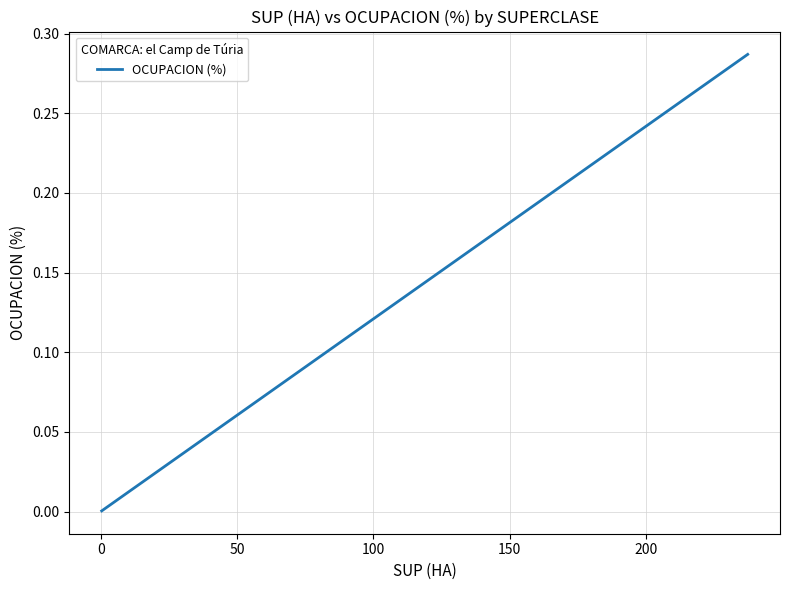

Reading left to right, transcribe all the data shown in this chart.

0.0	0.0	0.0	0.0	0.0	0.0	0.0	0.0	0.0	0.0	0.0	0.0	0.0	0.0	0.1	0.1	0.1	0.1	0.2	0.2	0.3